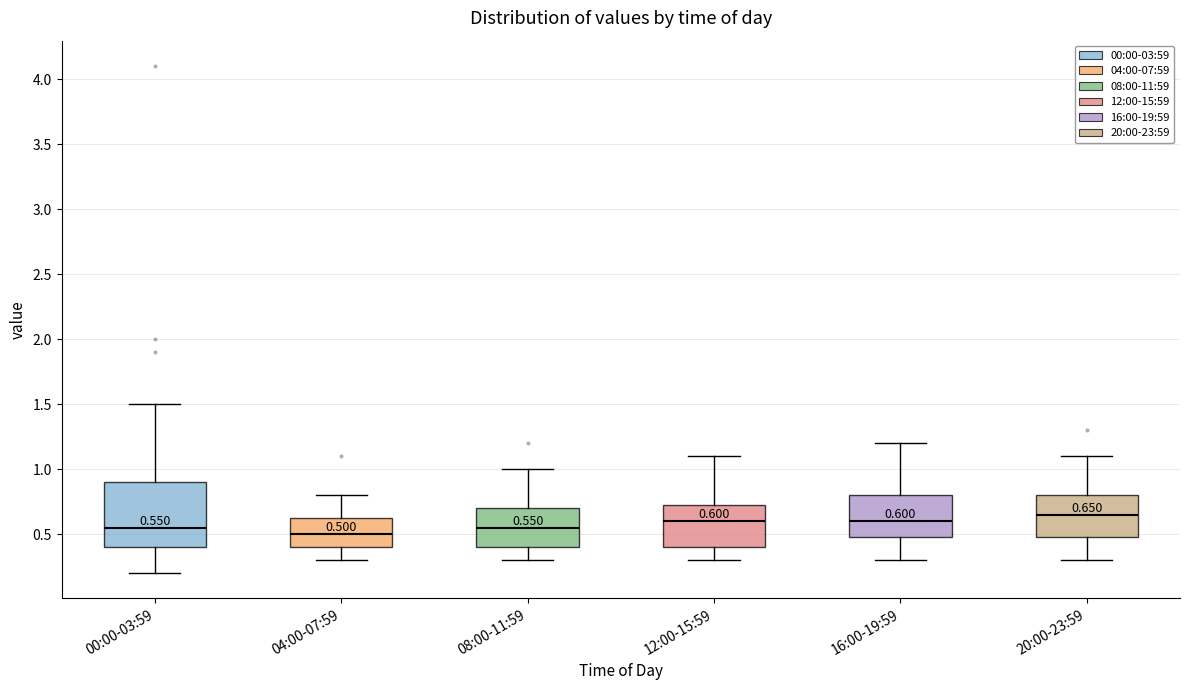

Which box's median line is the lowest?

04:00-07:59